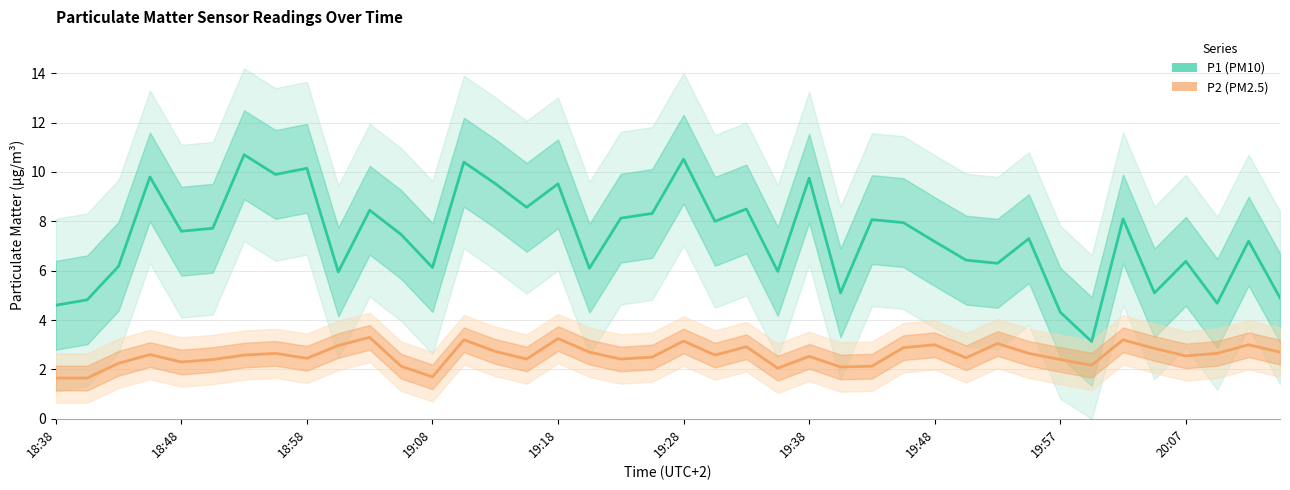

What is the difference between the maximum and second lowest values in the P1 series?

6.4